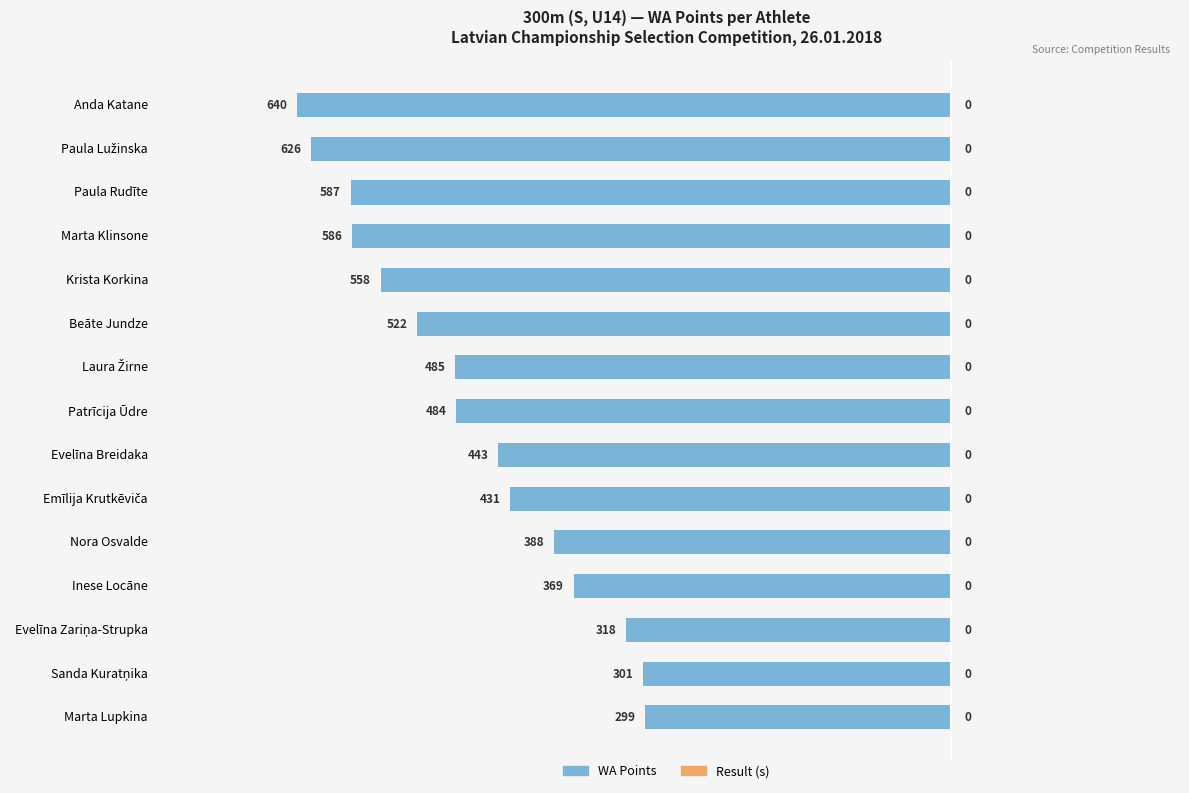

Are the bars horizontal?

Yes